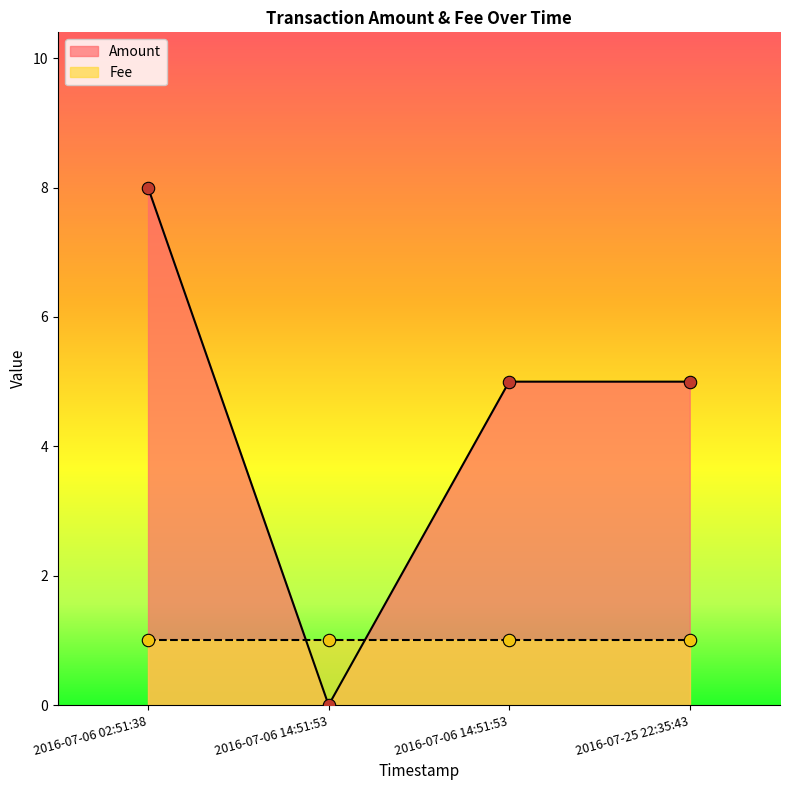

Between 2016-07-25 22:35:43 and 2016-07-06 14:51:53, which is larger?

2016-07-25 22:35:43